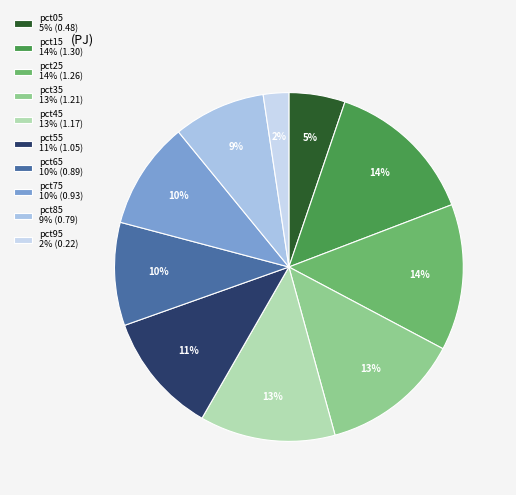

Is there a majority slice in this chart?

No